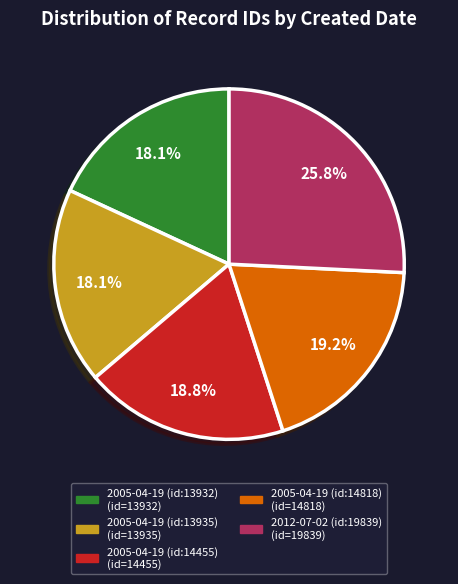

How many slices are in this pie chart?

5